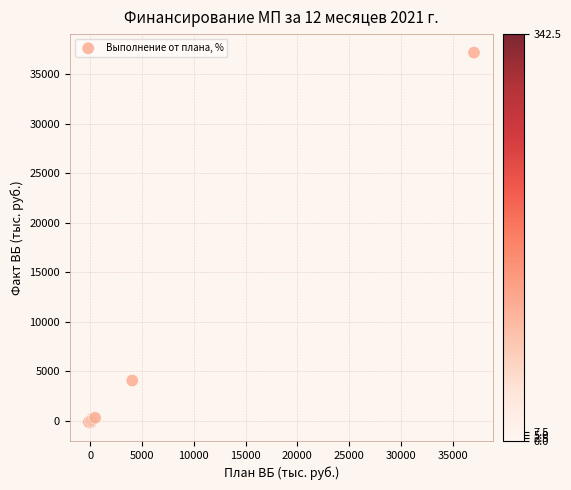

What Y value in the scatter plot is closest to 18492?

4052.1